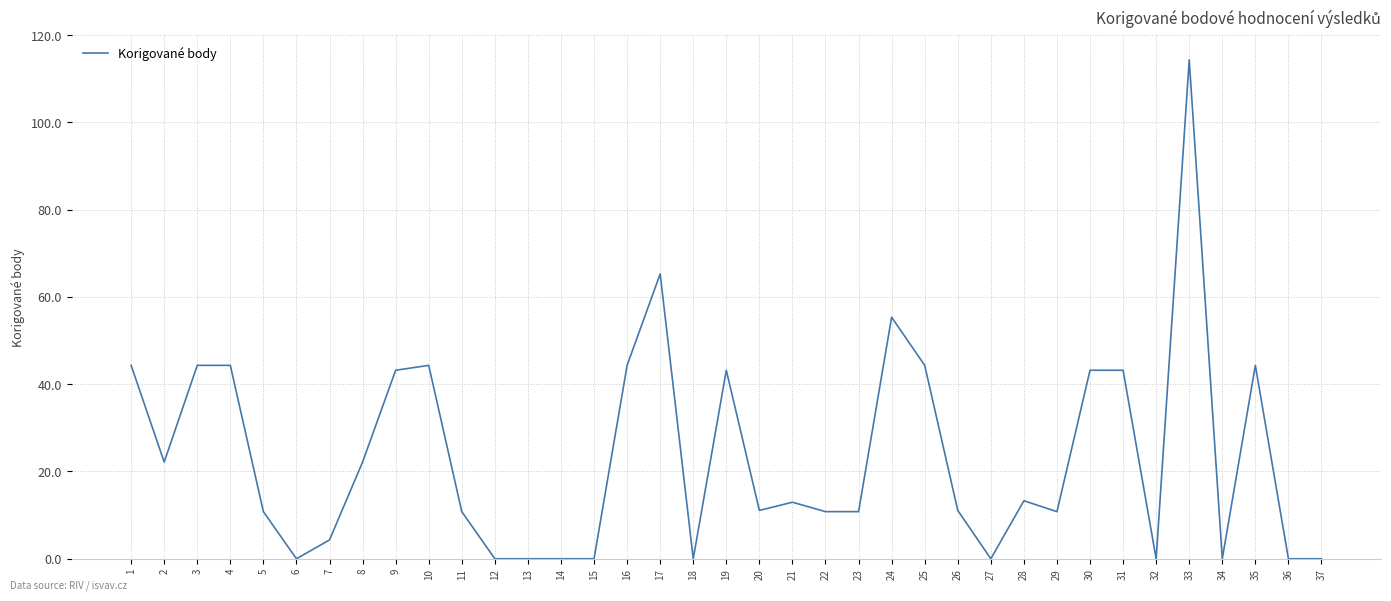

What is the sum of the values at 31 and 19?

86.4